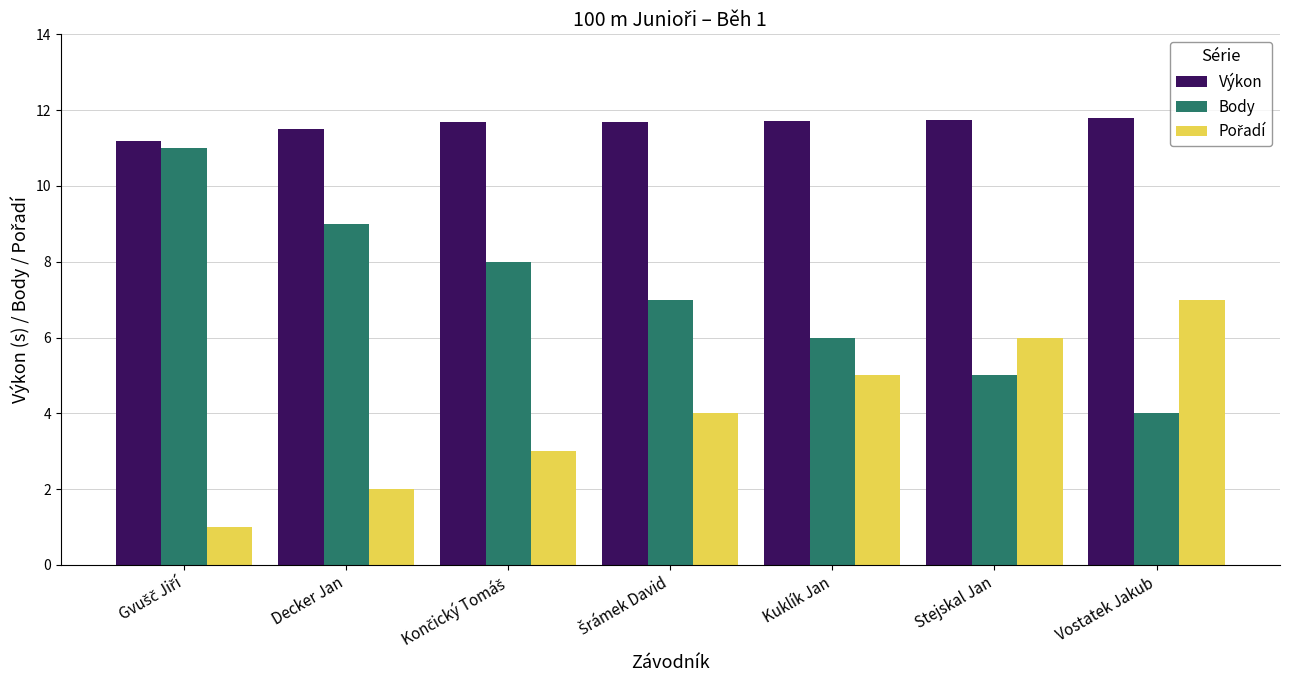

What is the difference between the highest and lowest values at Decker Jan?

9.5